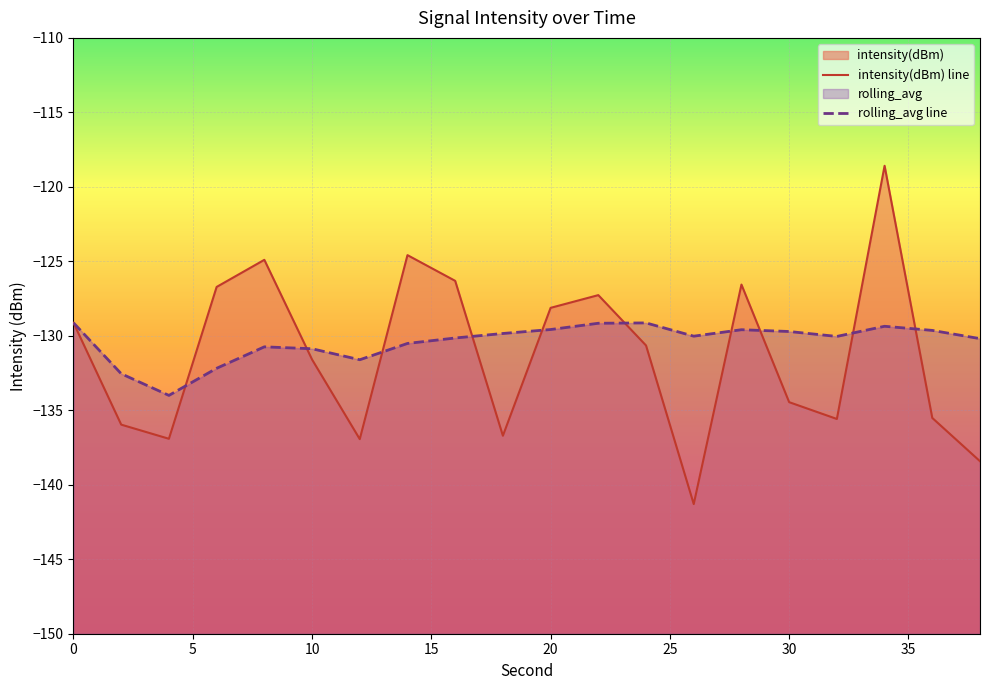

What is the greatest value displayed?

-118.6